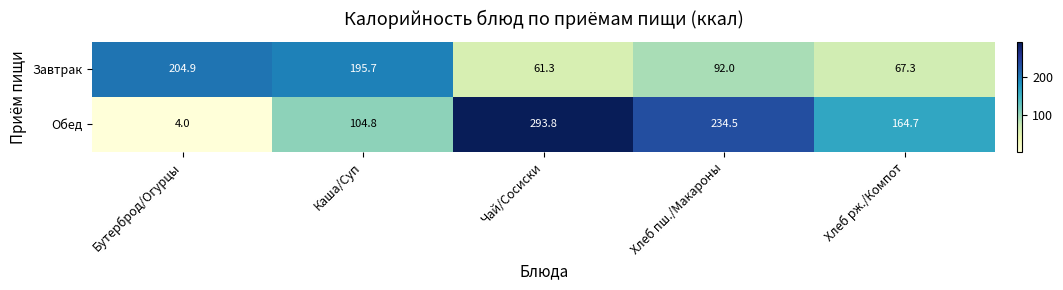

List the series in order of their peak value, lowest first.

Завтрак, Обед